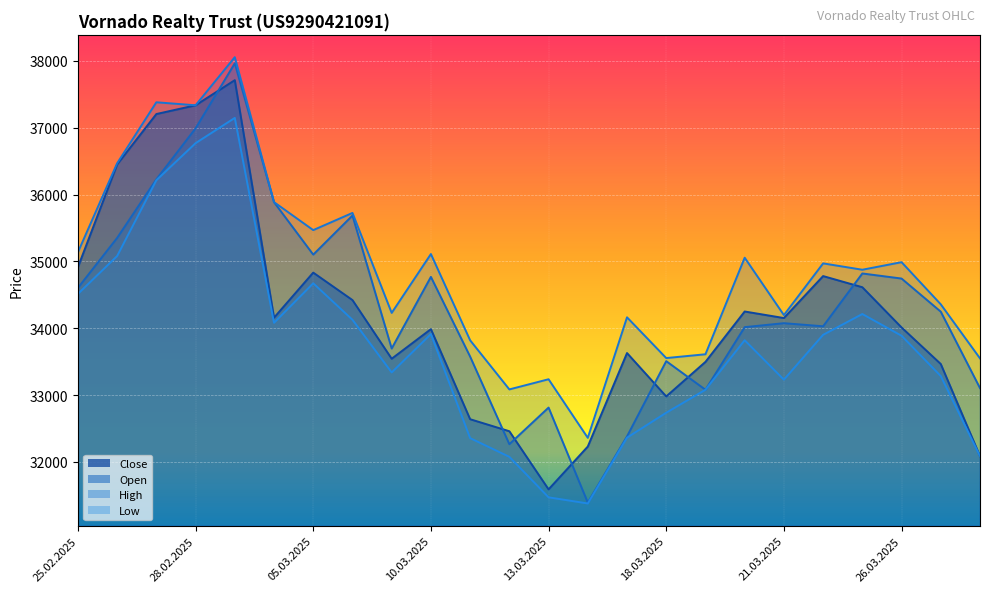

True or false: Close line and Low line cross at least once.

False